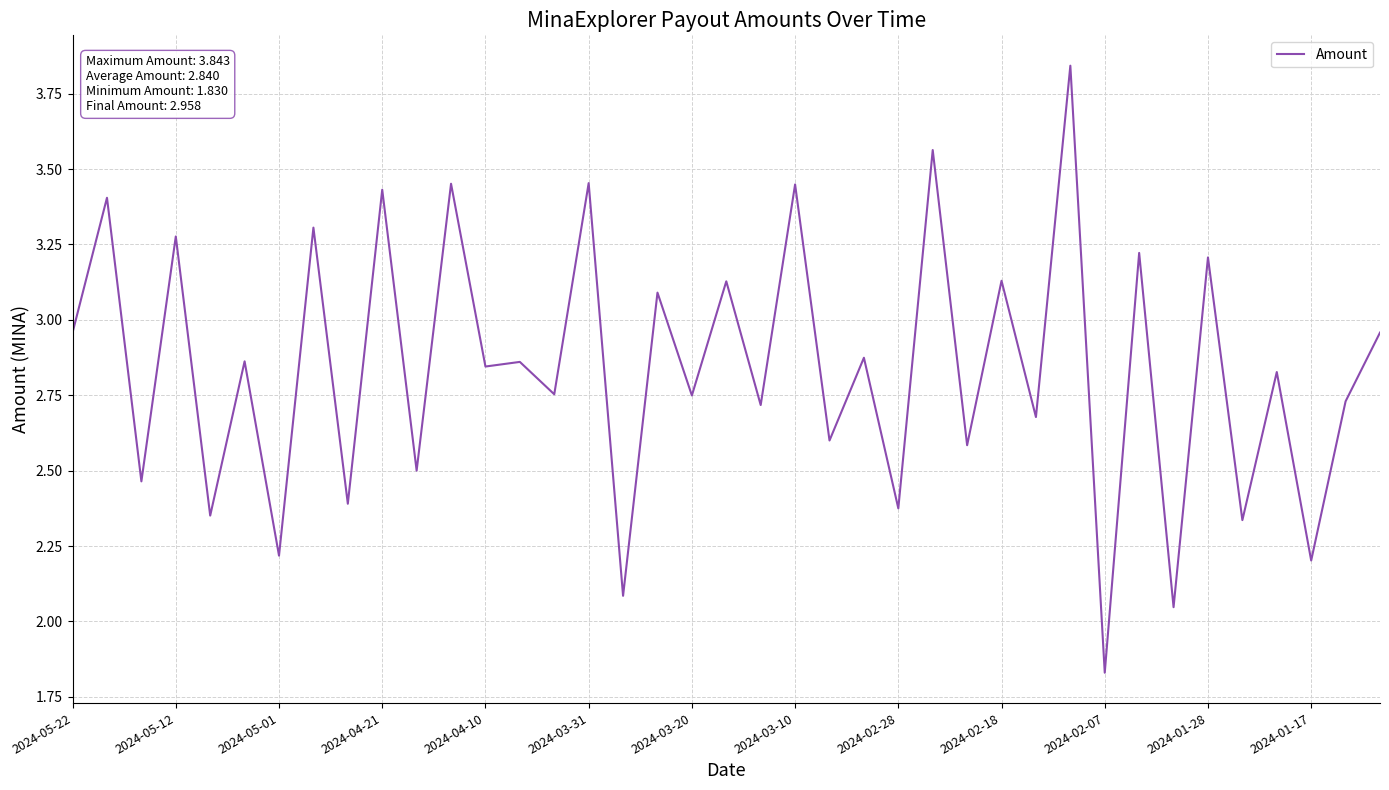

How many lines are shown in the chart?

1